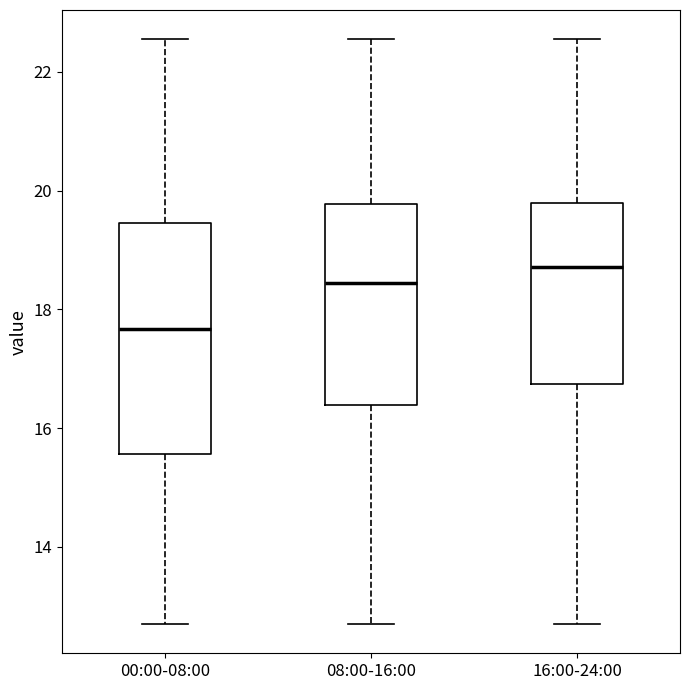

Comparing the boxes themselves (not the whiskers), which one is the tallest?

00:00-08:00